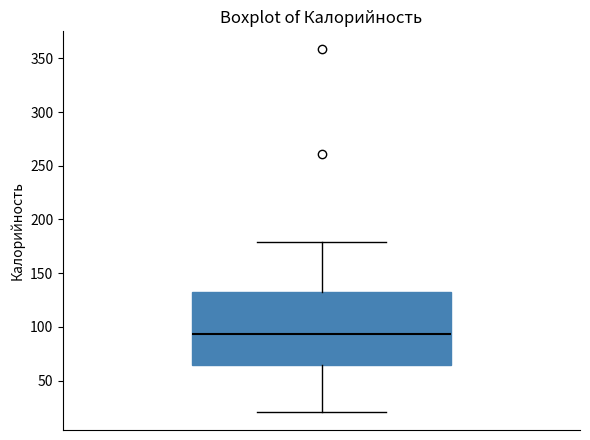

Where is the lower edge of the box on the y-axis? The values are not printed on the chart, so give them approximately, as read against the axis.

65